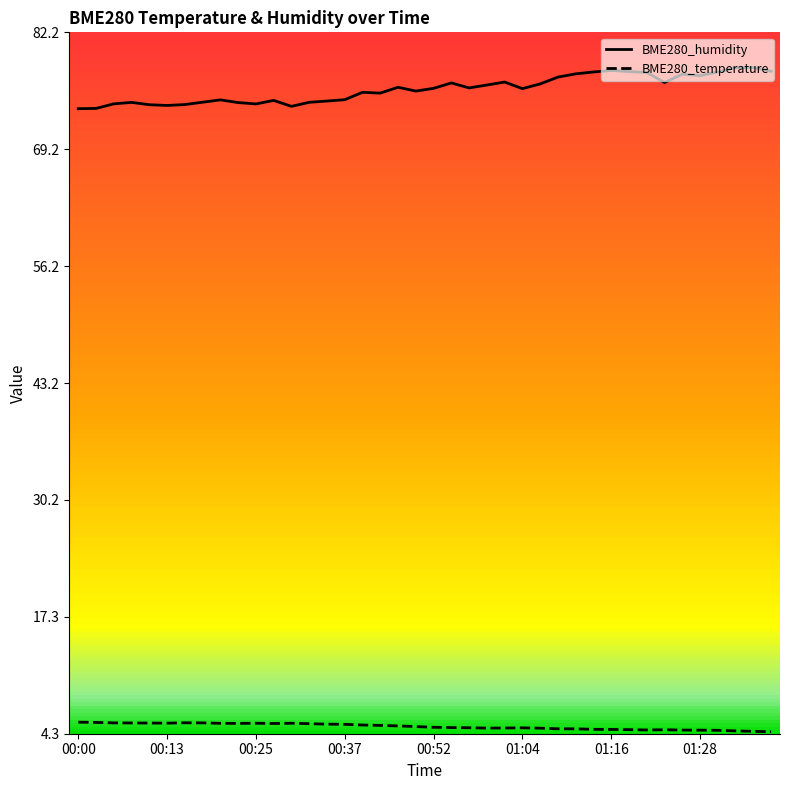

How many values in the BME280_humidity series are below 75?

16